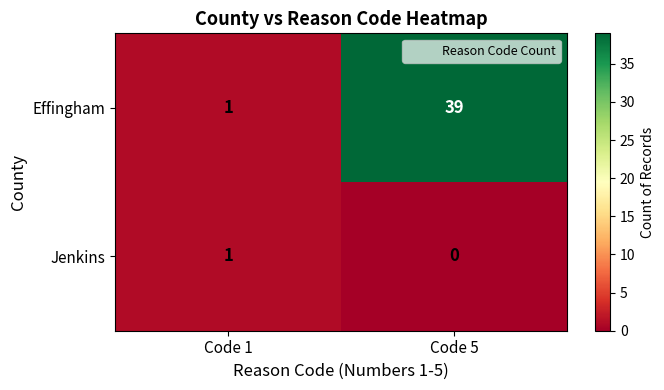

List the series in order of their peak value, highest first.

Effingham, Jenkins